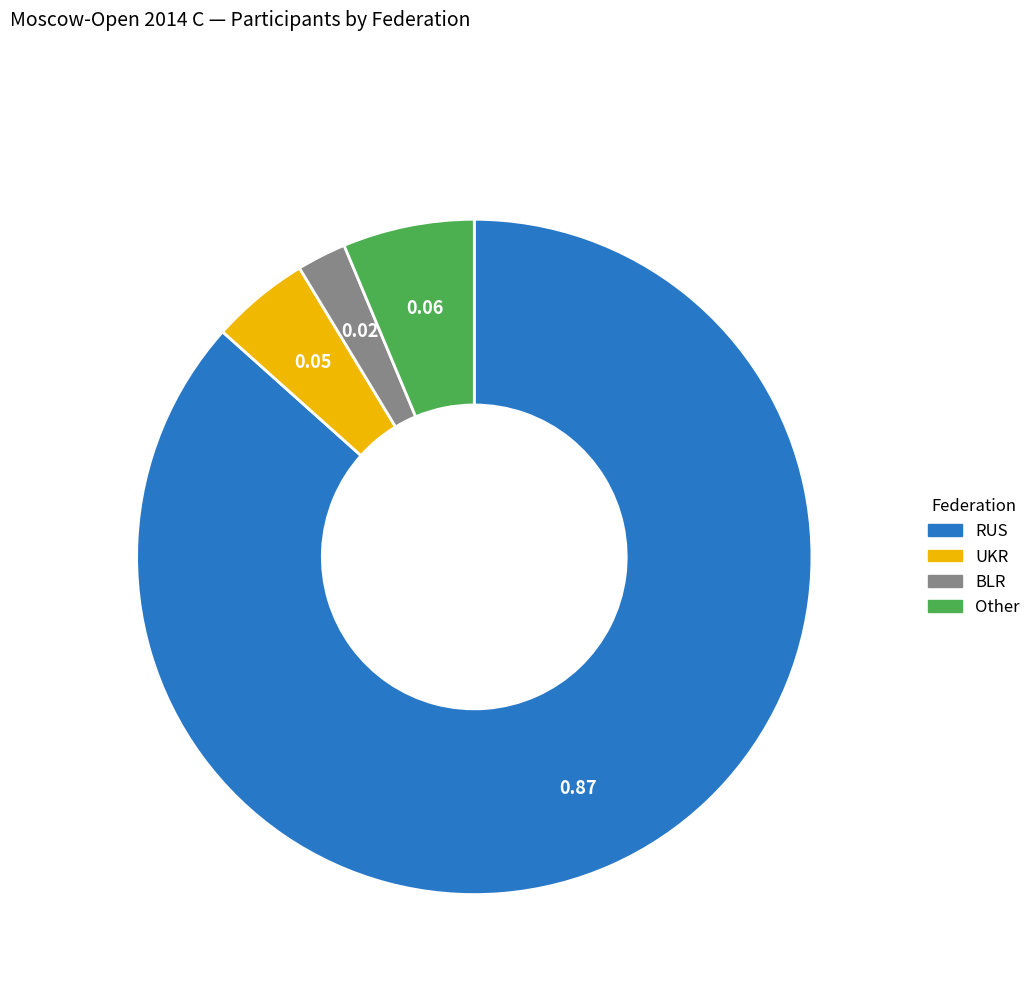

What is the ratio of the value at RUS to the value at UKR?

18.3